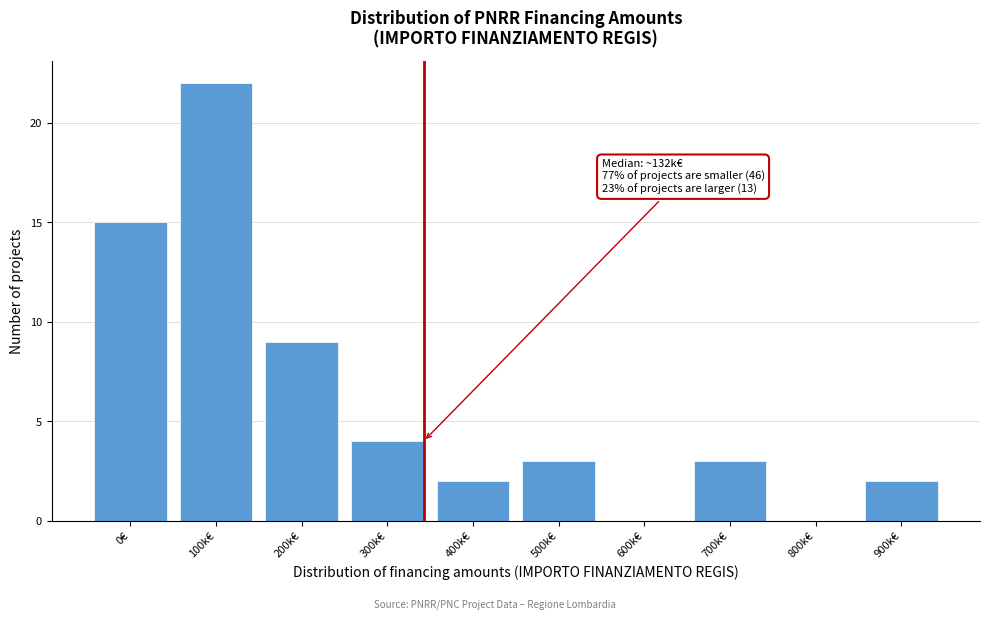

Reading right to left, what are all the values shown in this chart?

900k€=2	800k€=0	700k€=3	600k€=0	500k€=3	400k€=2	300k€=4	200k€=9	100k€=22	0€=15